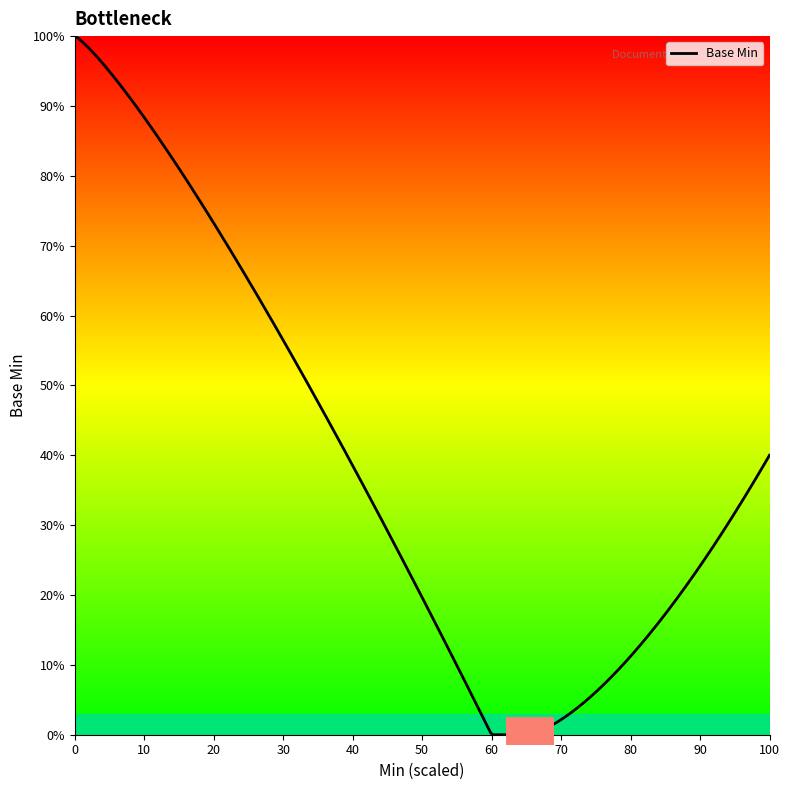

Does the chart have visible grid lines?

No